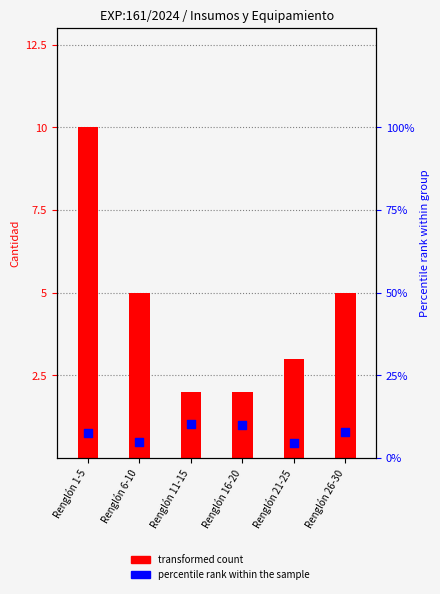

Which series contains the lowest Y value?

transformed count